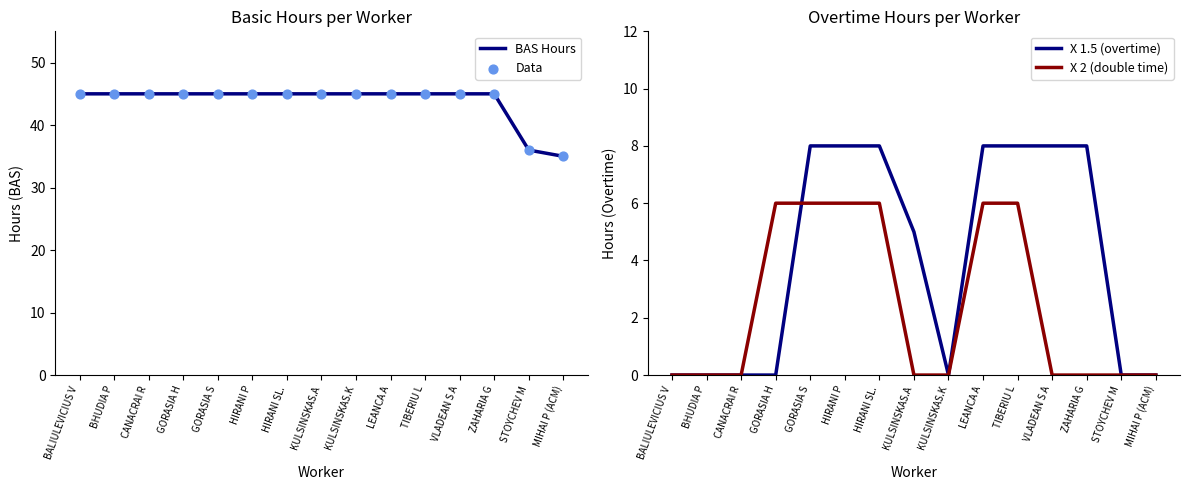

At how many categories does at least one series exceed 11?

15